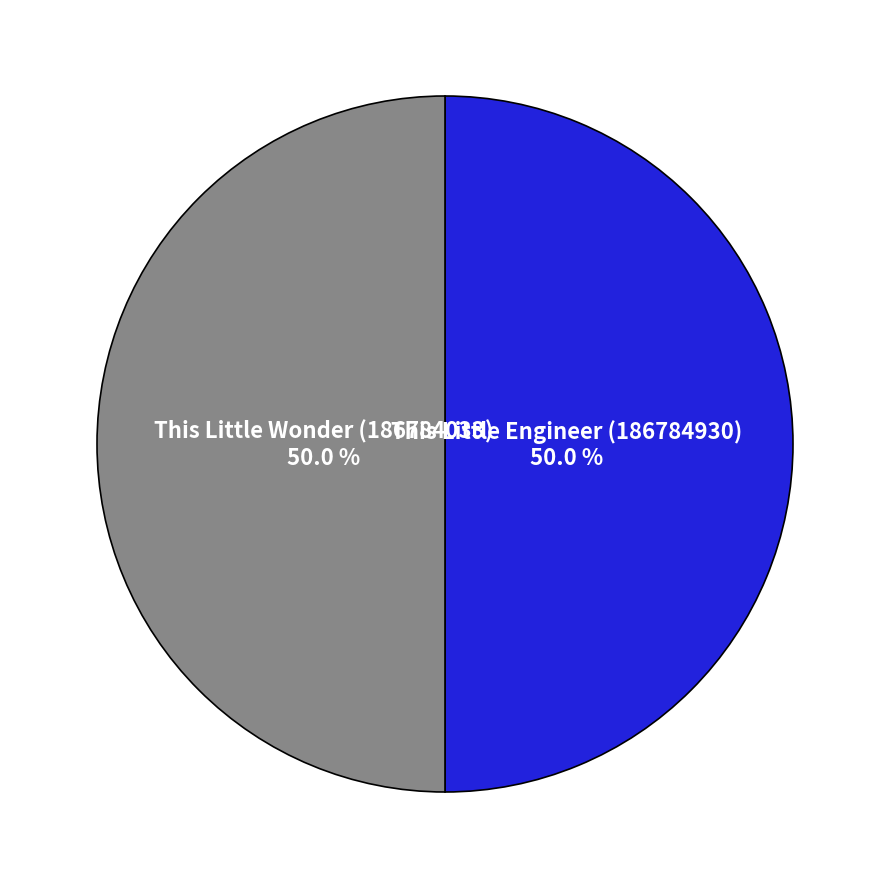

To the nearest percent, what is the combined percentage of This Little Wonder (186784033) and This Little Engineer (186784930)?

100%